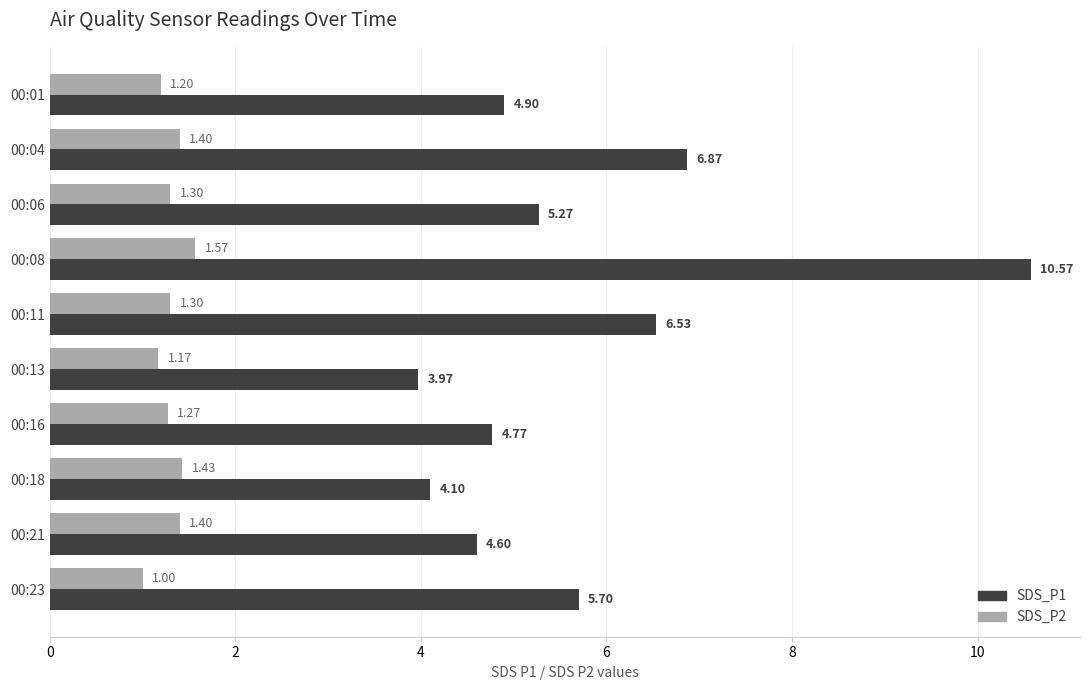

Which series has the largest total across all categories?

SDS_P1